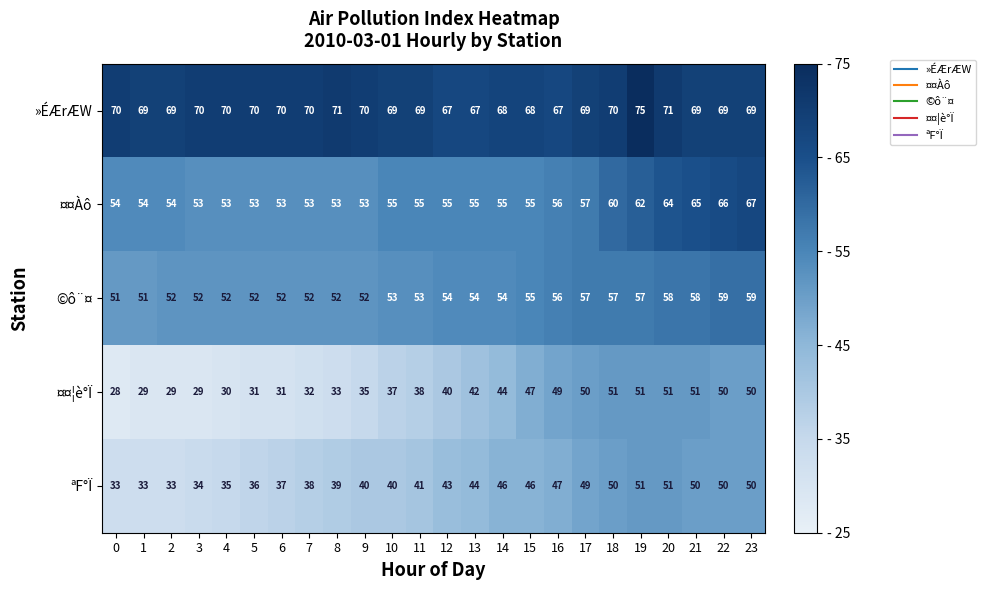

Is it true that ªF°Ï equals 33 at 2?

True